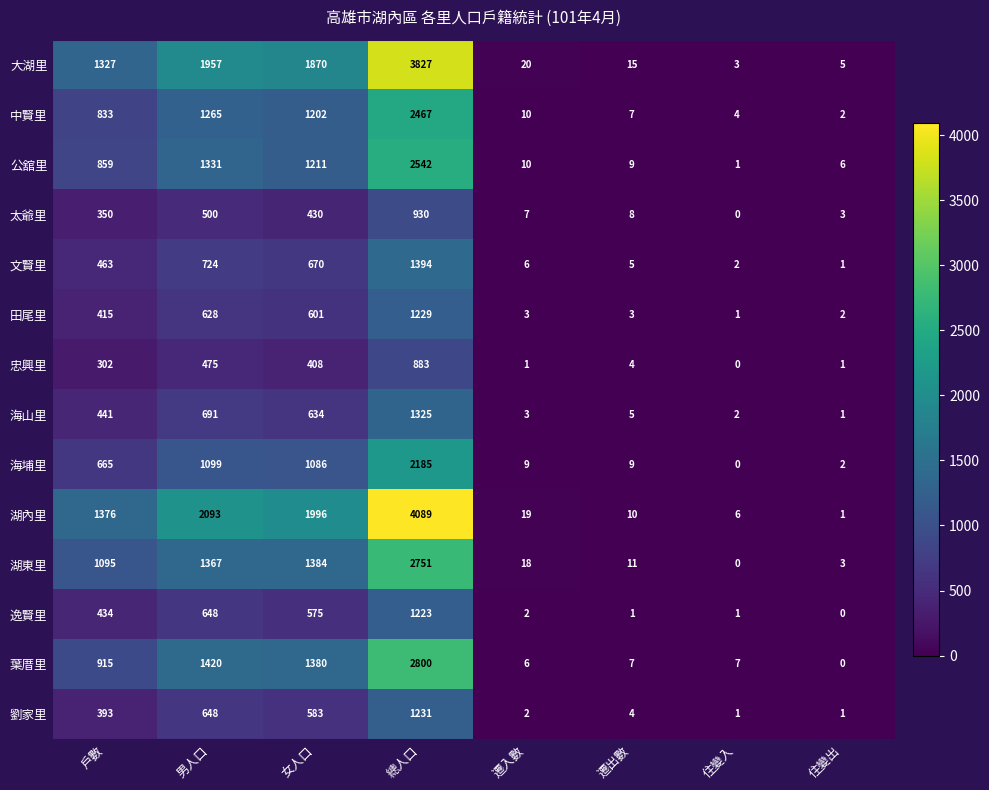

Rank the series at 戶數 from lowest to highest value.

忠興里, 太爺里, 劉家里, 田尾里, 逸賢里, 海山里, 文賢里, 海埔里, 中賢里, 公舘里, 葉厝里, 湖東里, 大湖里, 湖內里